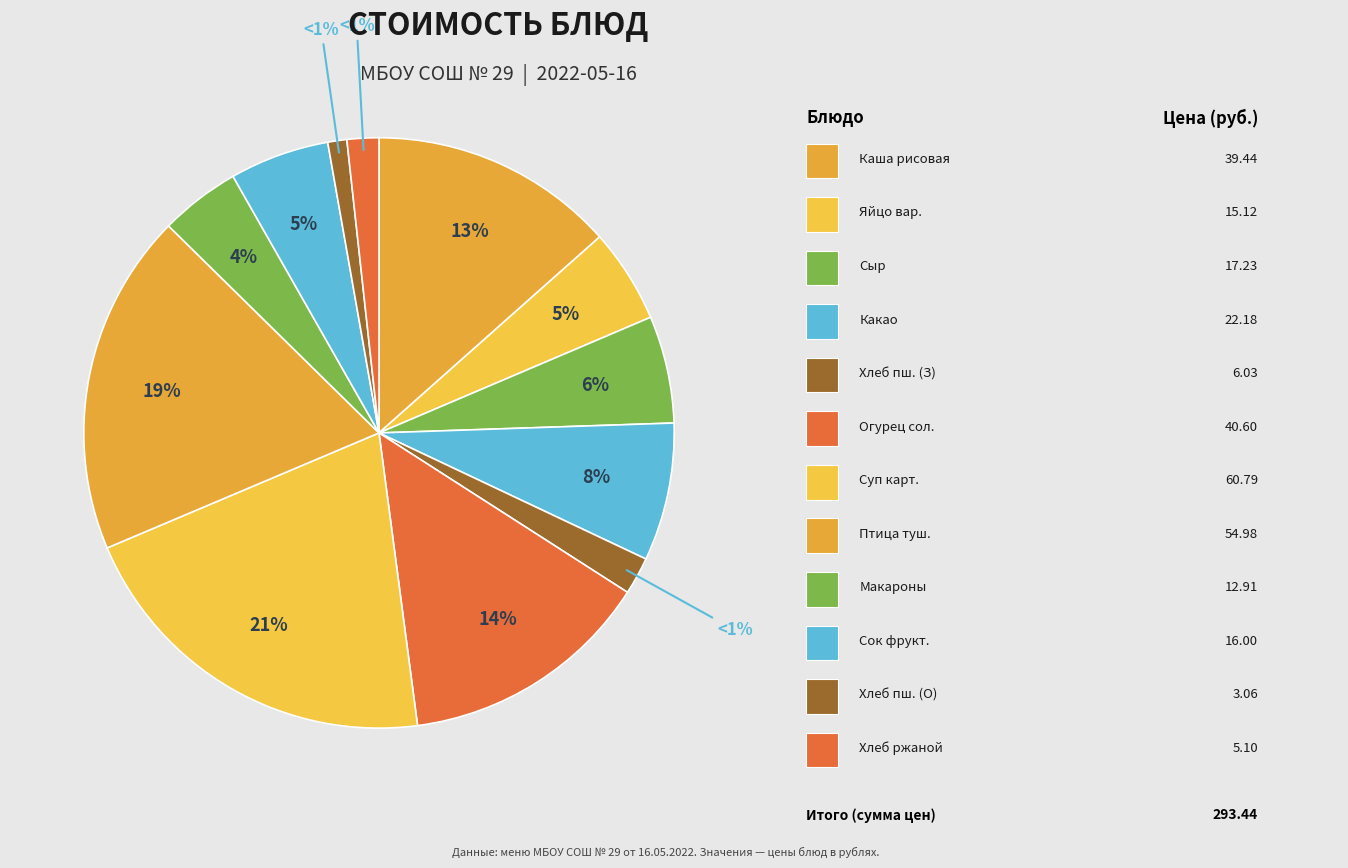

Count the number of slices in the pie.

12